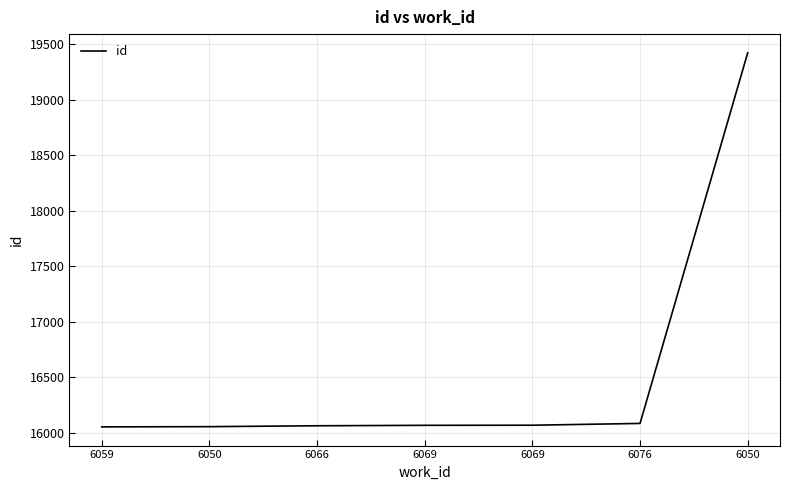

Reading right to left, what are all the values shown in this chart?

19421	16085	16069	16068	16064	16056	16054